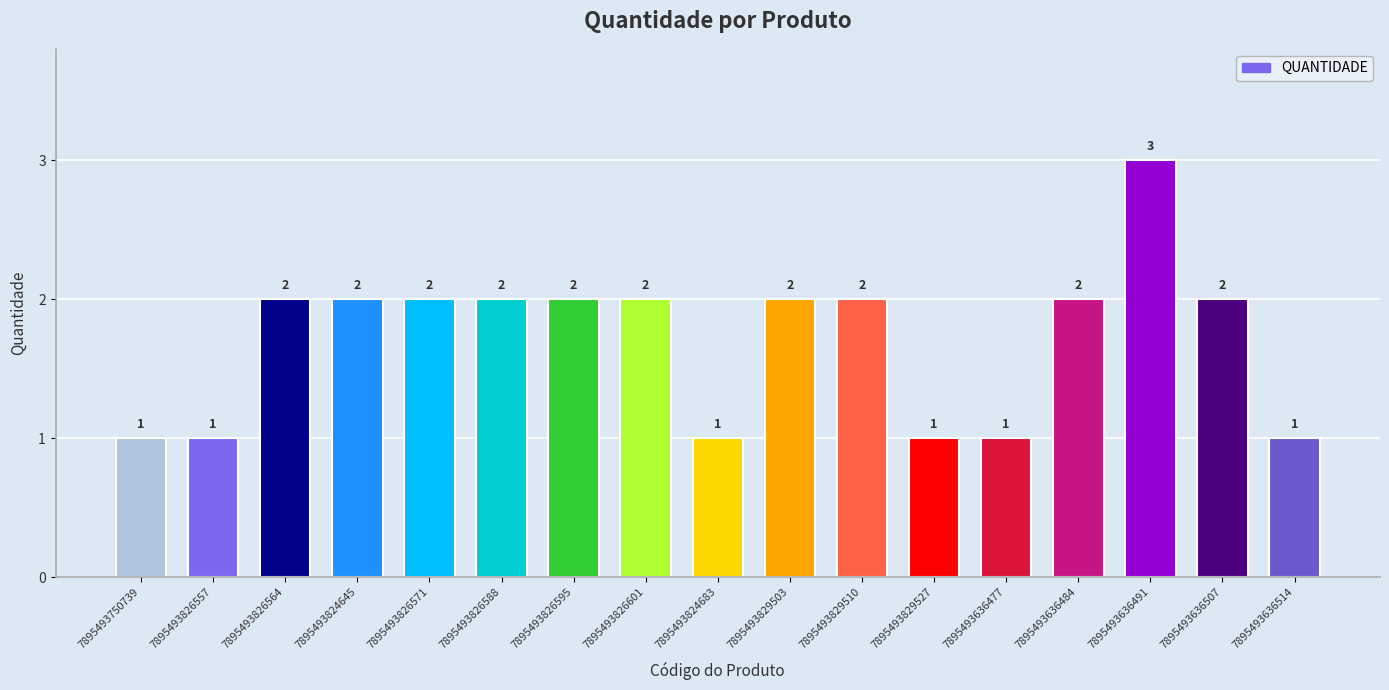

The chart shows a value of 1 at 7895493636514. True or false?

True